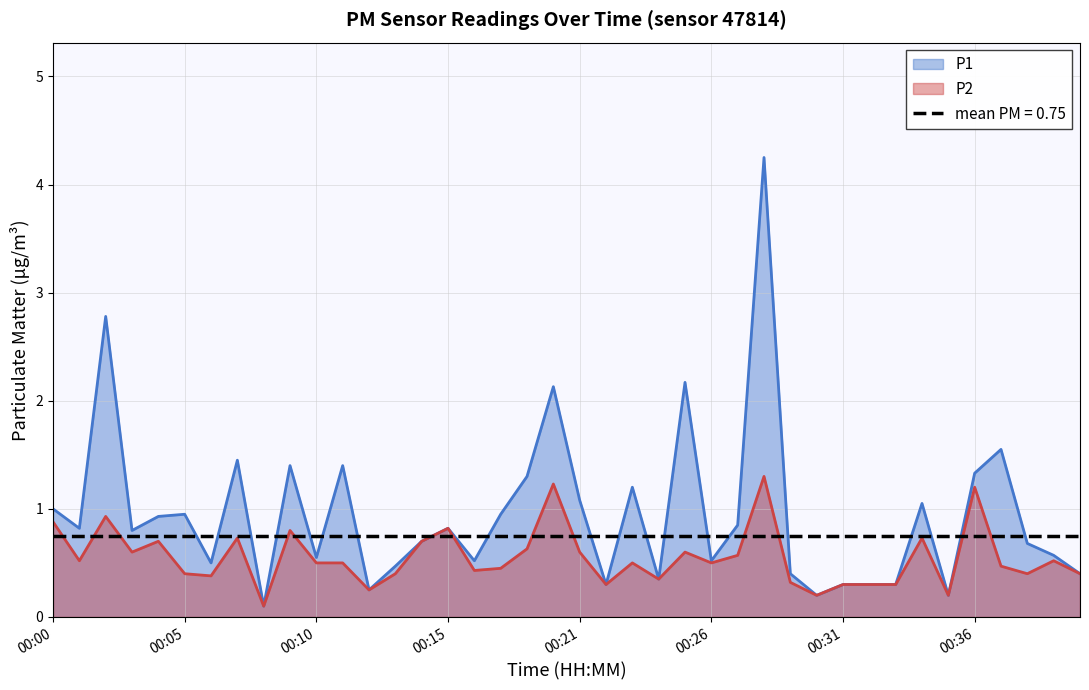

True or false: P2 has more than 1 points higher than both neighbors.

True